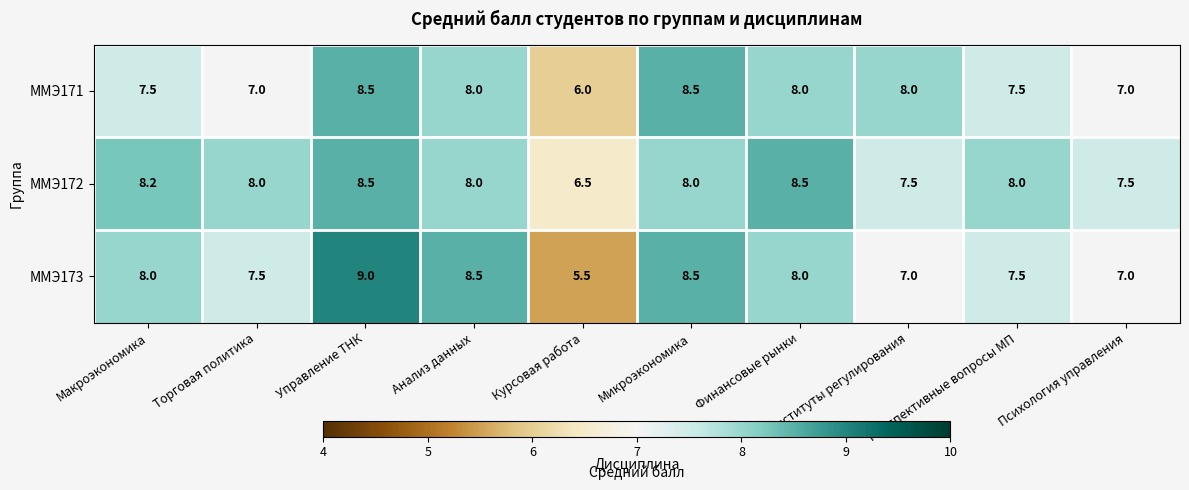

Between Управление ТНК and Финансовые рынки, which series saw the biggest shift?

ММЭ173